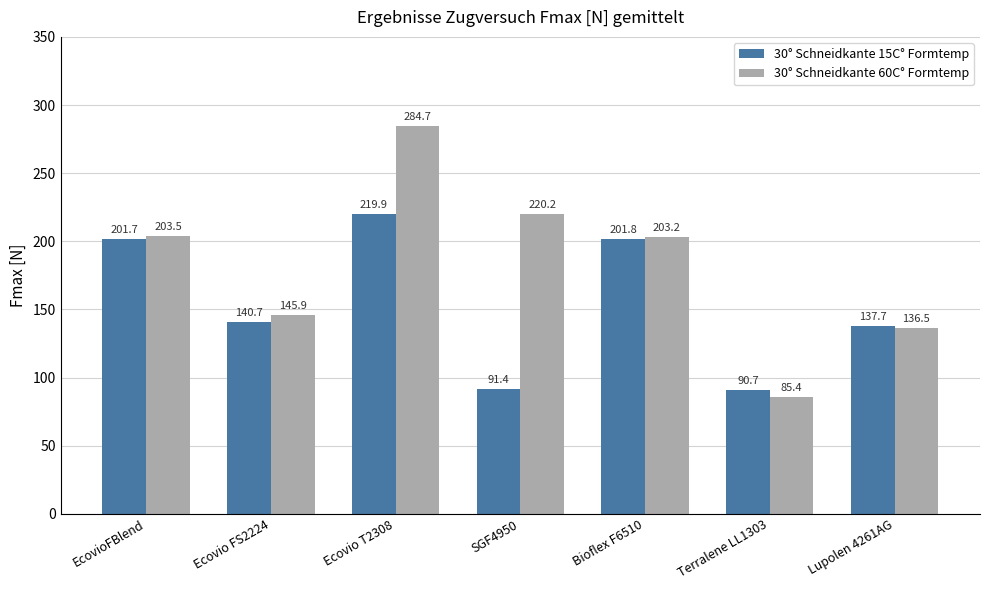

The value of 30° Schneidkante 60C° Formtemp at EcovioFBlend is 203.5. True or false?

True